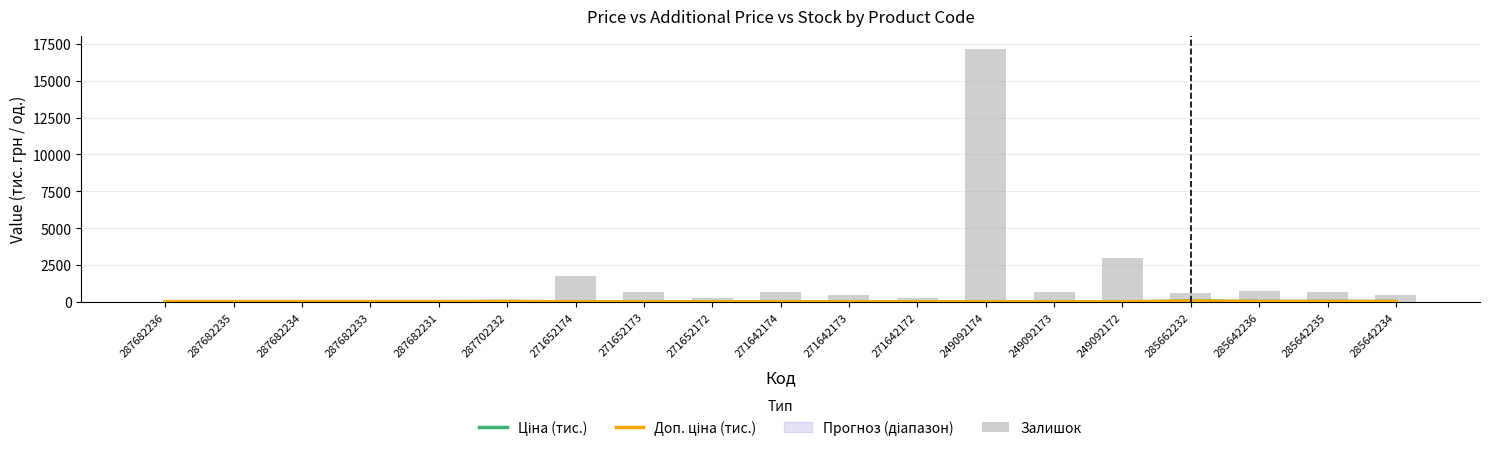

Reading left to right, extract all data points from this chart.

Ціна (тис.): 287682236=14.8	287682235=14.8	287682234=14.8	287682233=14.8	287682231=14.8	287702232=29.2	271652174=0.3	271652173=0.3	271652172=0.3	271642174=0.3	271642173=0.3	271642172=0.3	249092174=0.6	249092173=0.6	249092172=0.6	285662232=57.3	285642236=28.9	285642235=28.9	285642234=28.9
Доп. ціна (тис.): 287682236=14.8	287682235=14.8	287682234=14.8	287682233=14.8	287682231=14.8	287702232=29.2	271652174=2.5	271652173=2.5	271652172=2.5	271642174=2.4	271642173=2.4	271642172=2.4	249092174=2.4	249092173=2.4	249092172=2.4	285662232=57.3	285642236=28.9	285642235=28.9	285642234=28.9
Залишок: 287682236=0.0	287682235=0.0	287682234=0.0	287682233=0.0	287682231=0.0	287702232=0.0	271652174=1788.3	271652173=705.9	271652172=235.3	271642174=658.9	271642173=470.6	271642172=235.3	249092174=17177.4	249092173=658.9	249092172=2964.9	285662232=611.8	285642236=753.0	285642235=658.9	285642234=470.6